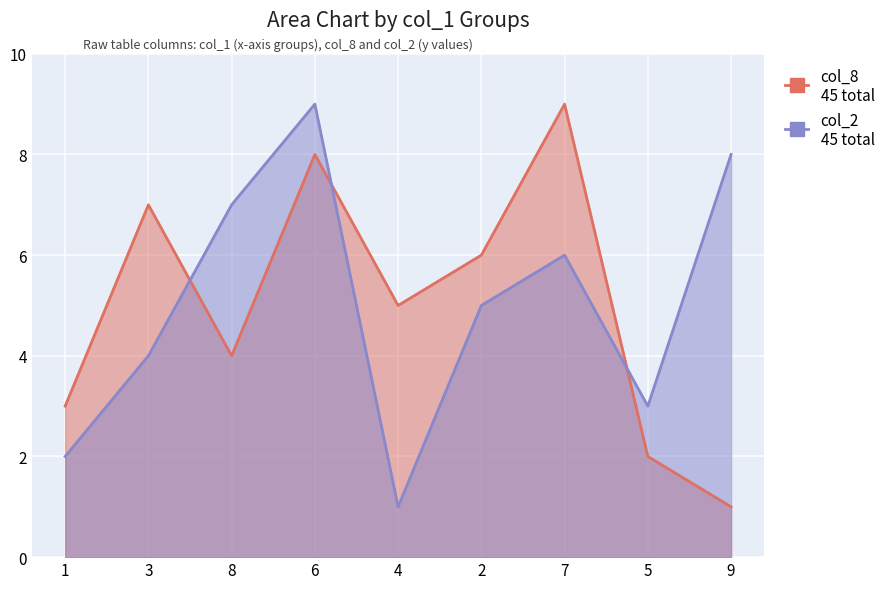

Where do col_8 and col_2 first cross each other?

3 and 8